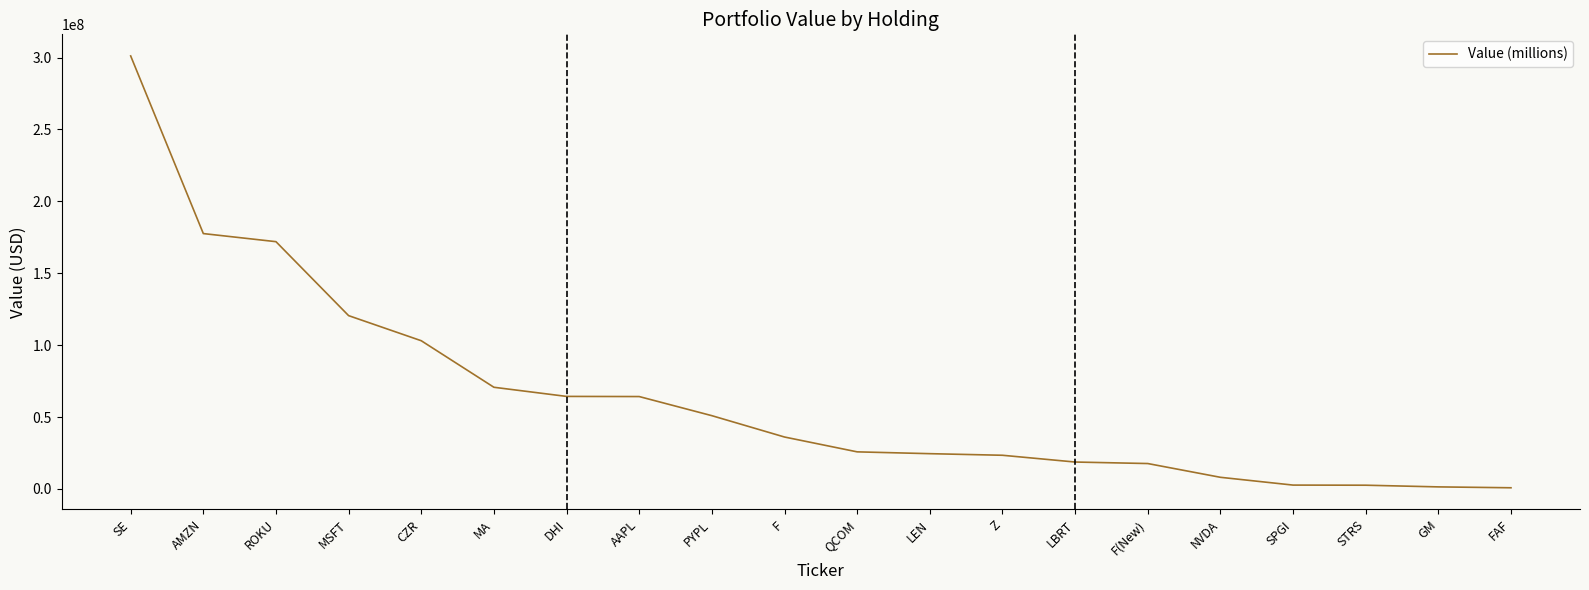

What is the difference between the maximum and minimum values?

300254000